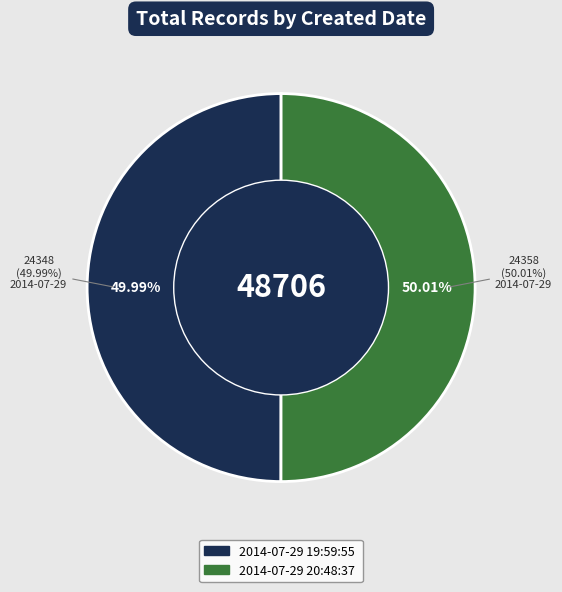

Combined, what portion of the pie is 2014-07-29 19:59:55 UTC and 2014-07-29 20:48:37 UTC?

100.0%